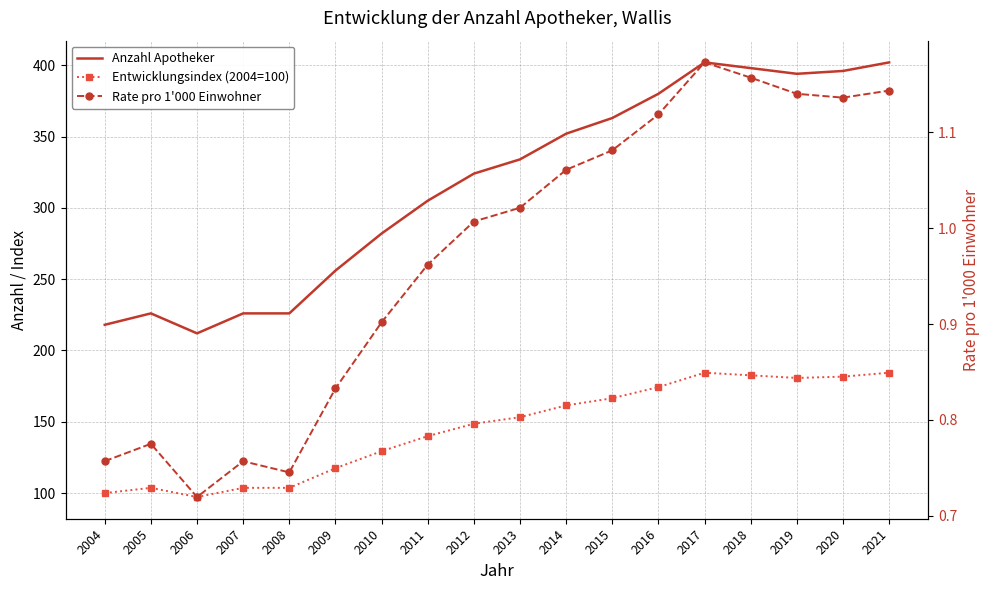

Is the value of Rate pro 1'000 Einwohner at 2007 greater than the value of Anzahl Apotheker at 2005?

No